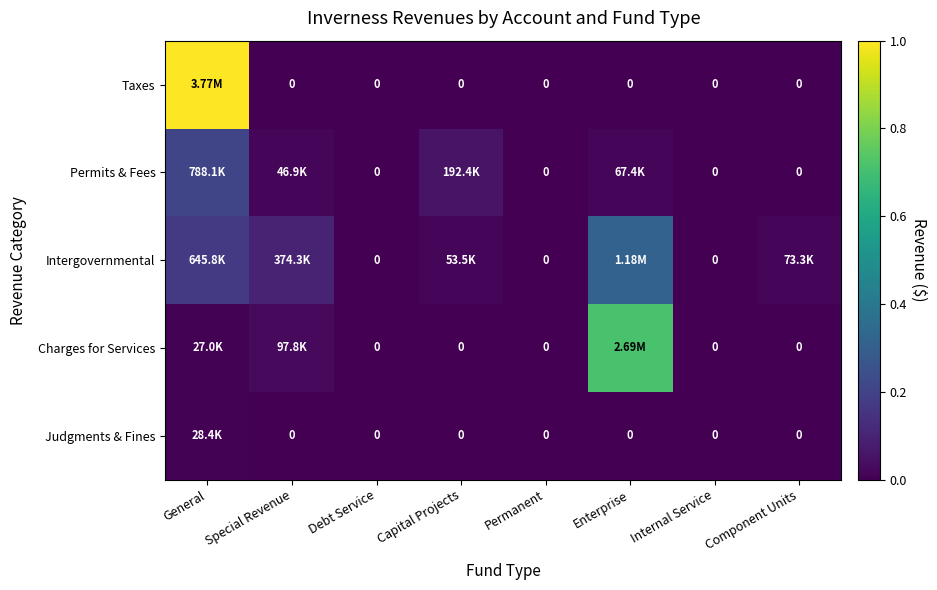

How many categories are shown in the chart?

8